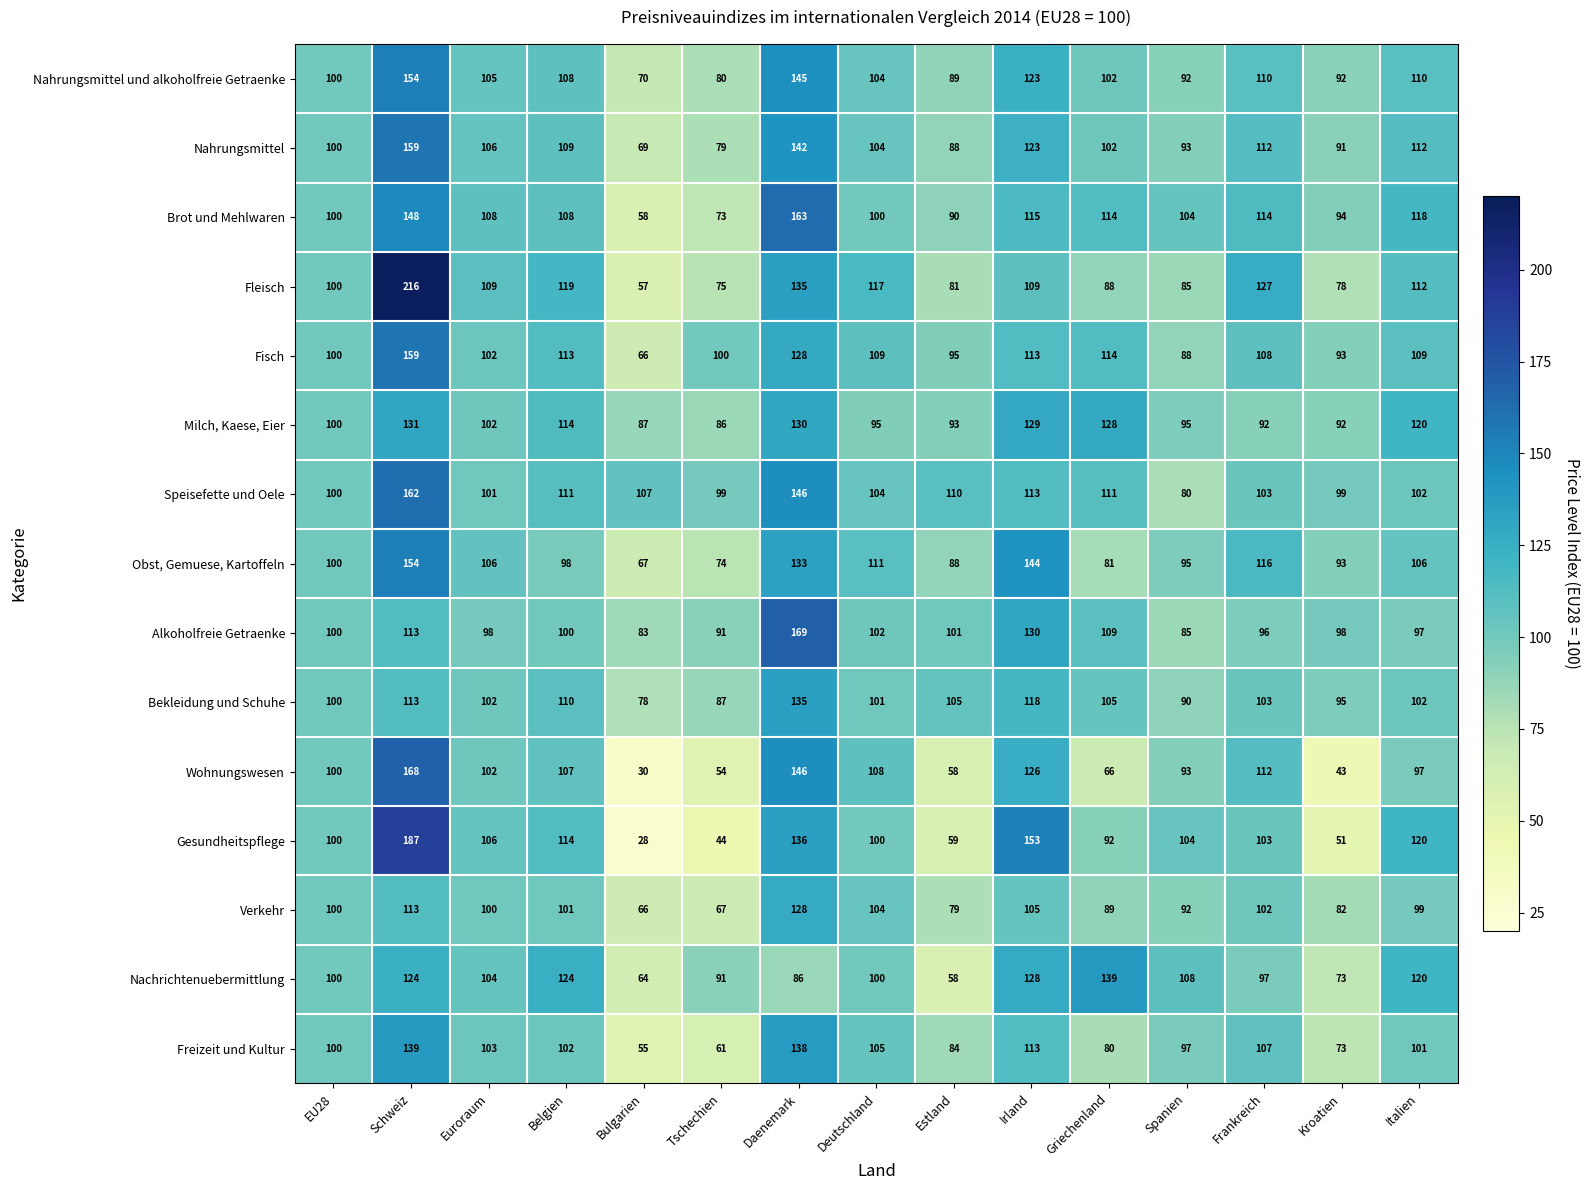

What is the difference between the maximum and minimum values in the Freizeit und Kultur series?

84